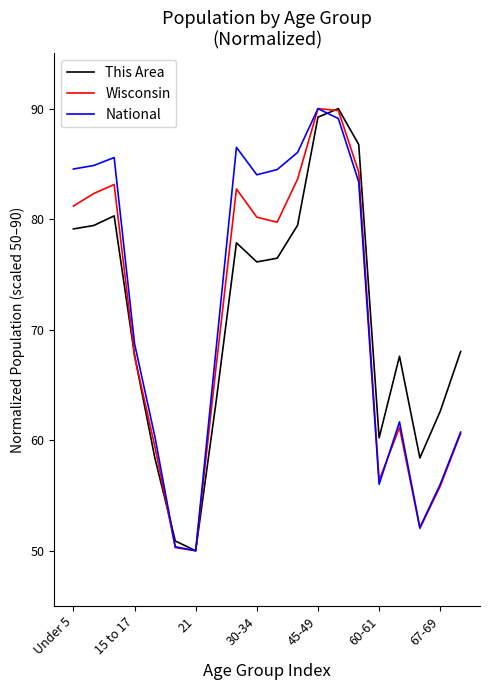

What is the minimum value shown in the chart?

50.0